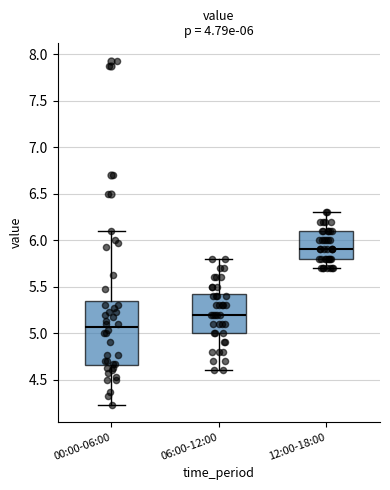

Which box has the lowest median line?

00:00-06:00